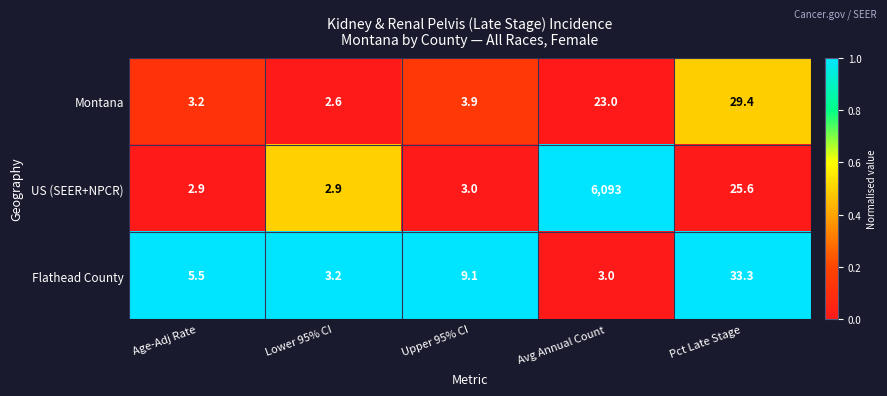

The US (SEER+NPCR) series shows 2.9 at Age-Adj Rate. True or false?

True